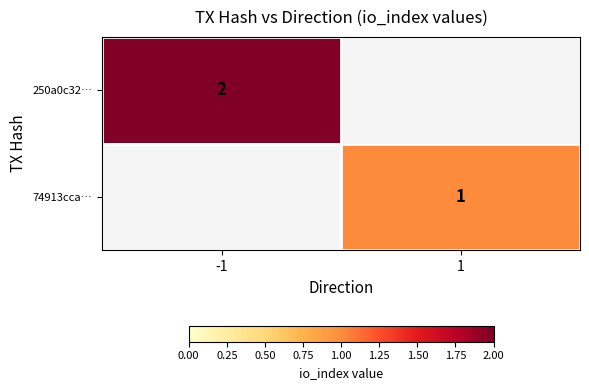

The value of 74913cca… at 1 is 1. True or false?

True